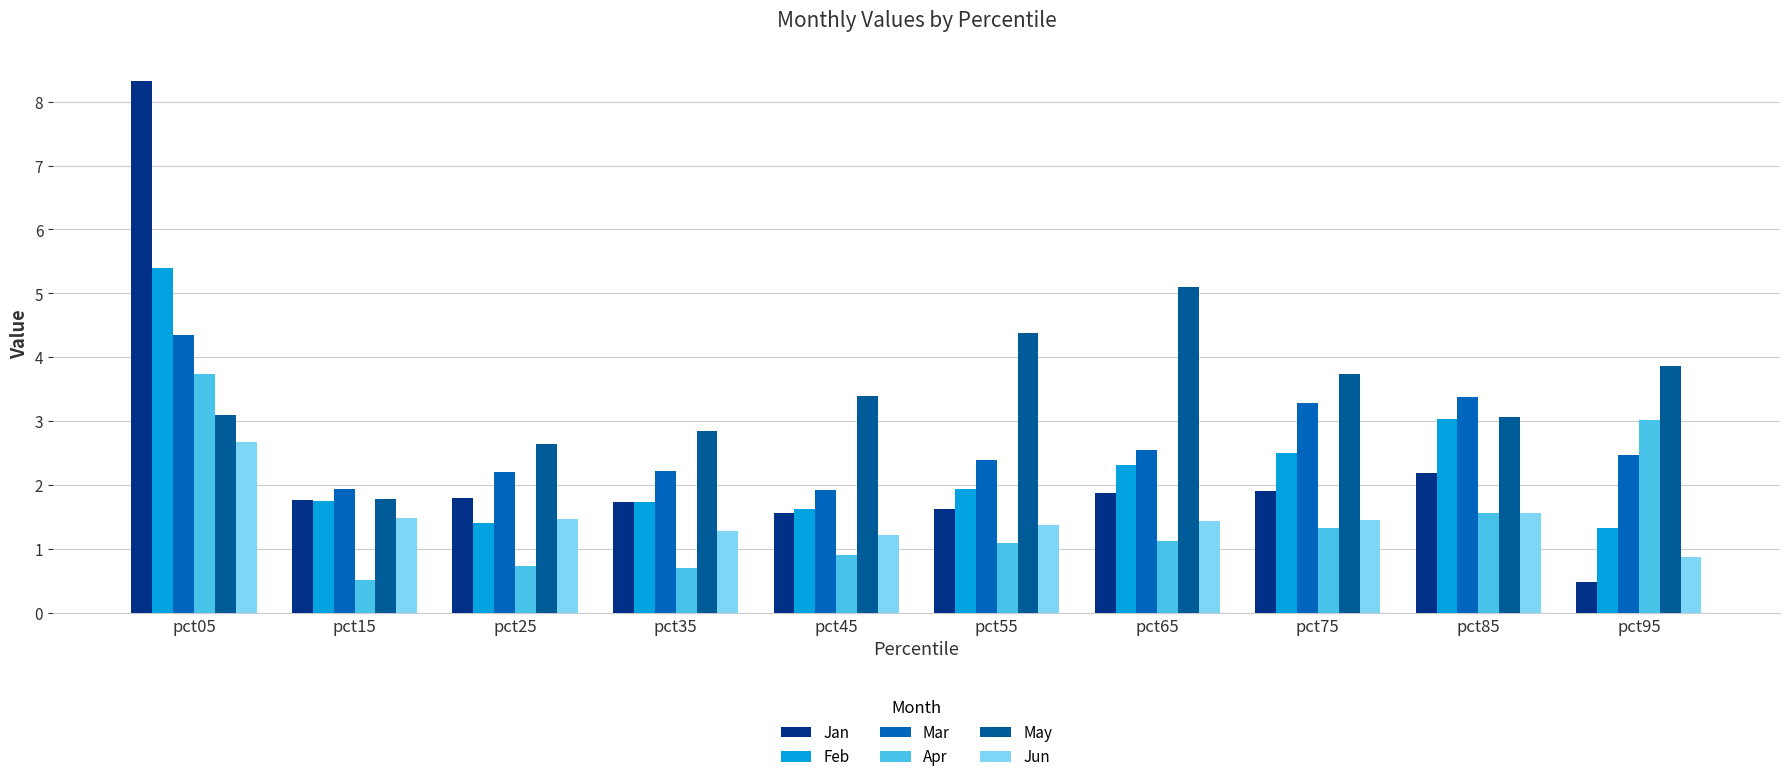

What are all the series names shown in the legend?

Jan, Feb, Mar, Apr, May, Jun